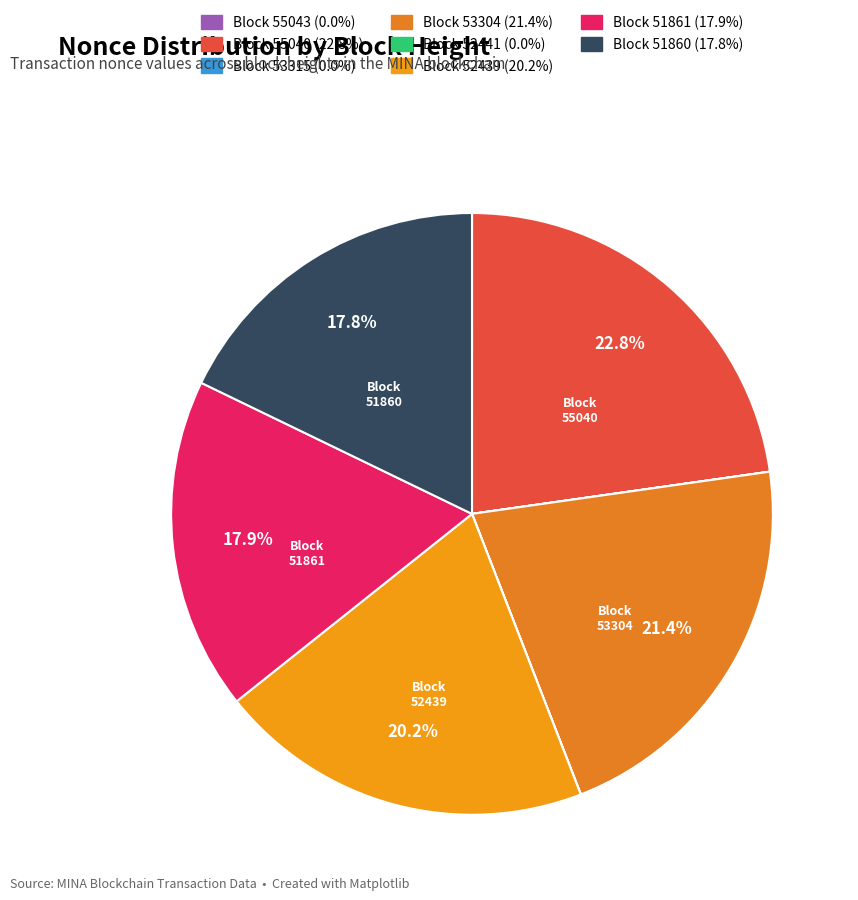

Rank the categories by value from highest to lowest.

55040, 53304, 52439, 51861, 51860, 55043, 53315, 52441, 51874